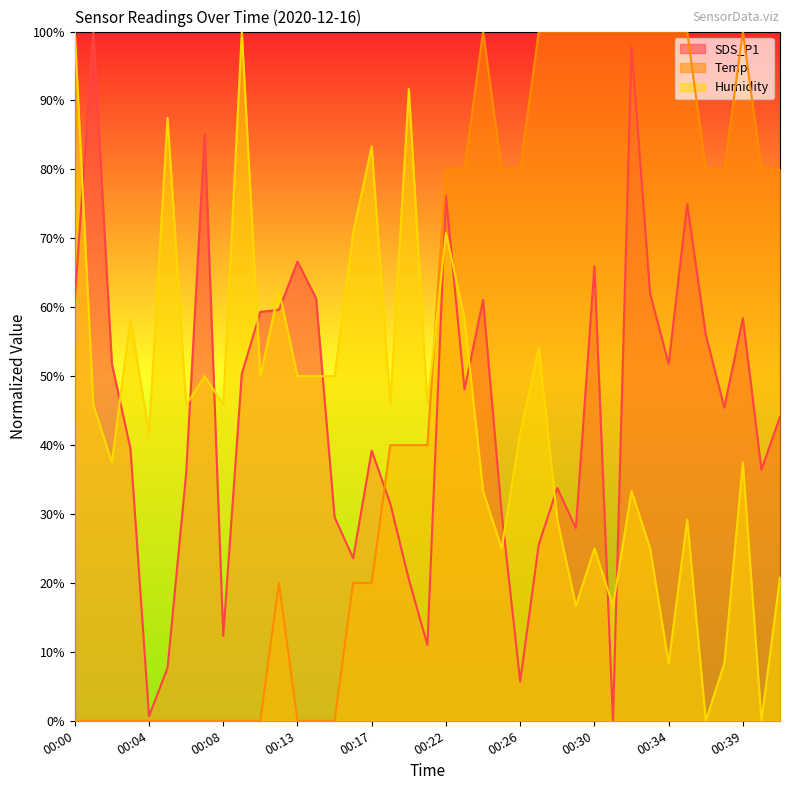

What is the total value across all series at 00:39?

195.9